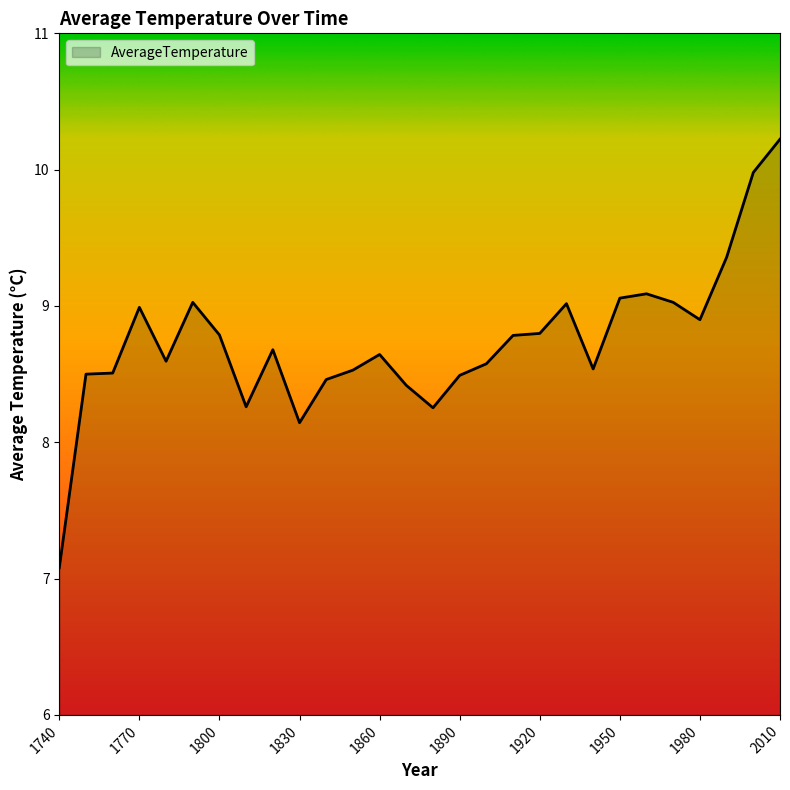

What is the difference between the maximum and minimum values?

3.1